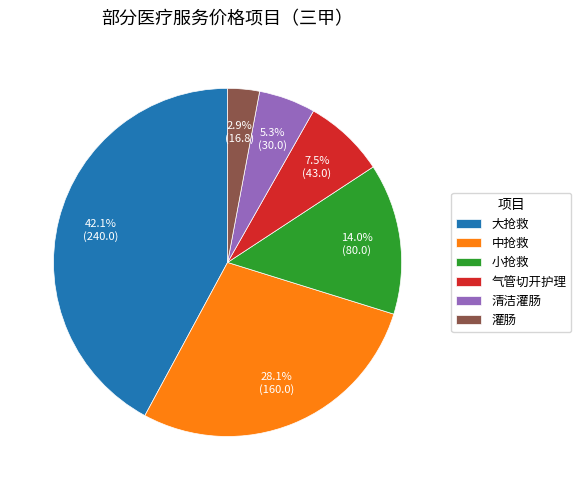

Between 中抢救 and 清洁灌肠, which is larger?

中抢救